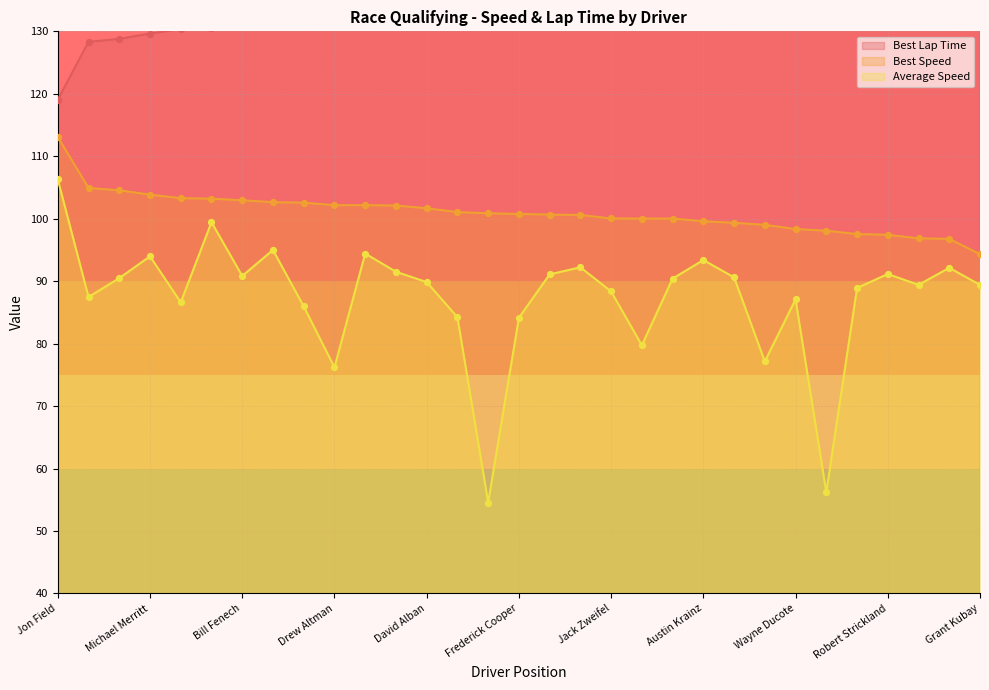

At which category is the sum across all series the highest?

Jon Field